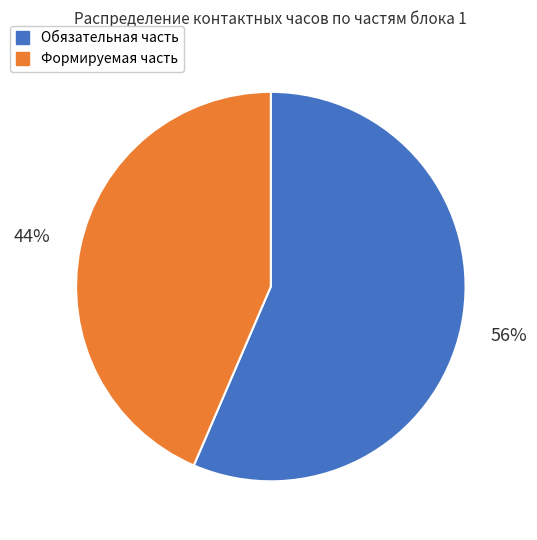

To the nearest percent, what is the average slice percentage?

50%